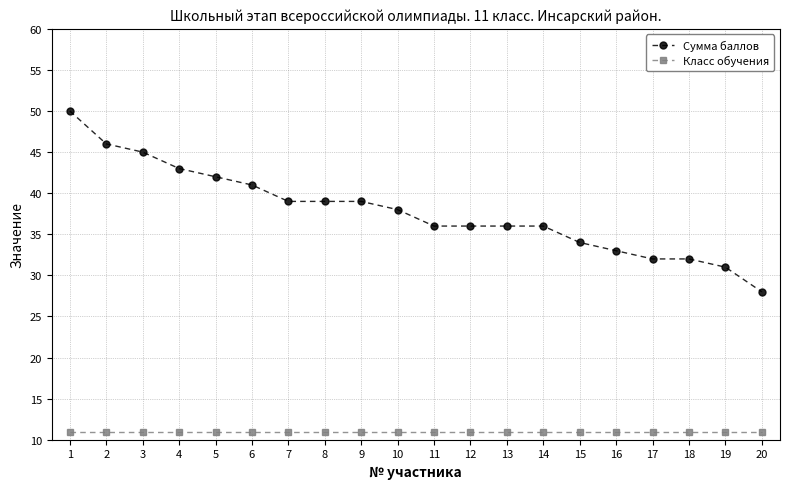

What is the difference between the highest and lowest values at 17?

21